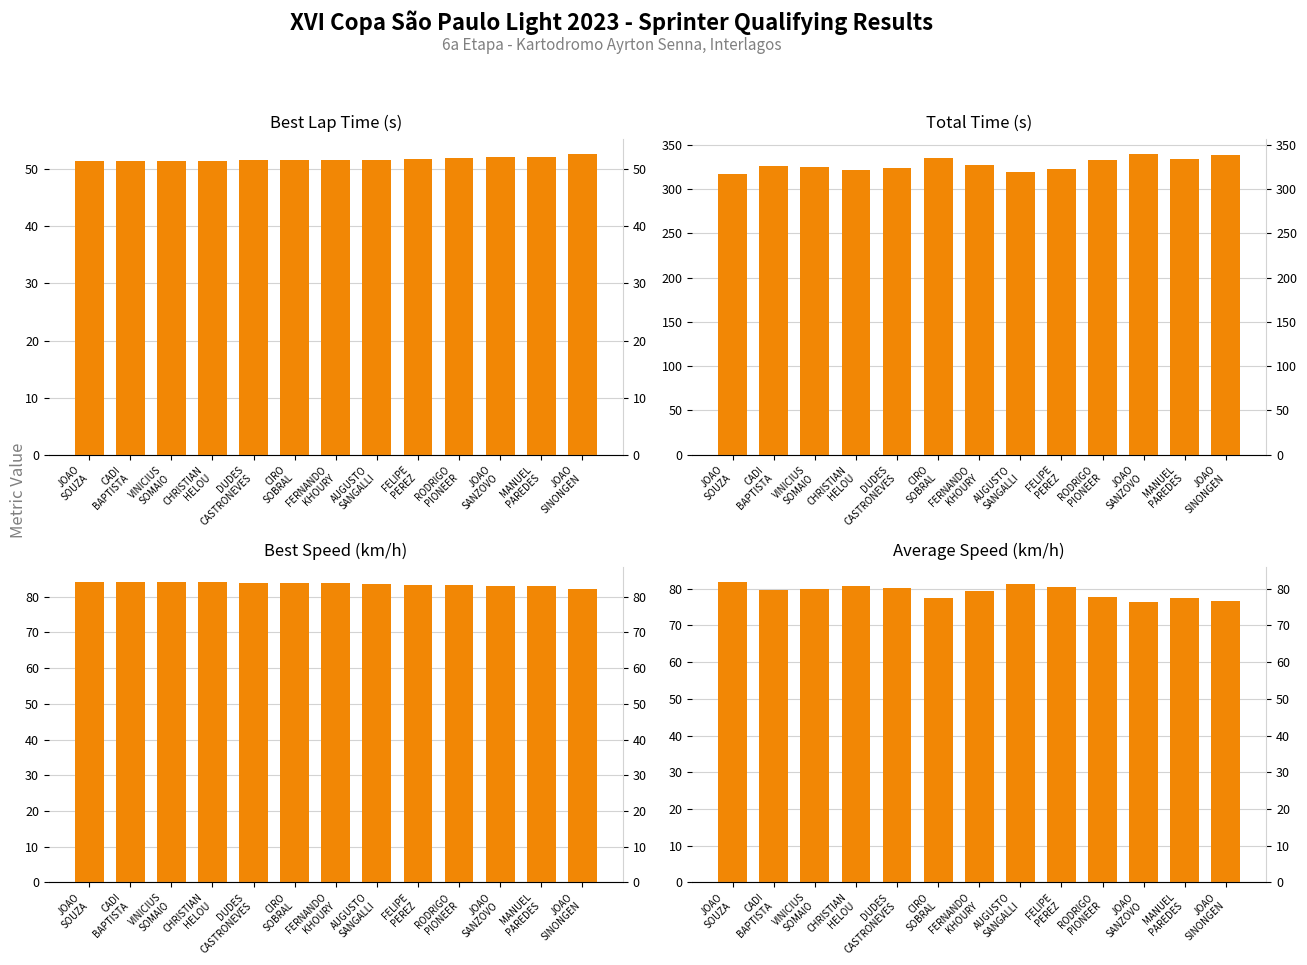

The value of Total Time (s) at VINICIUS
SOMAIO is 435.8. True or false?

False